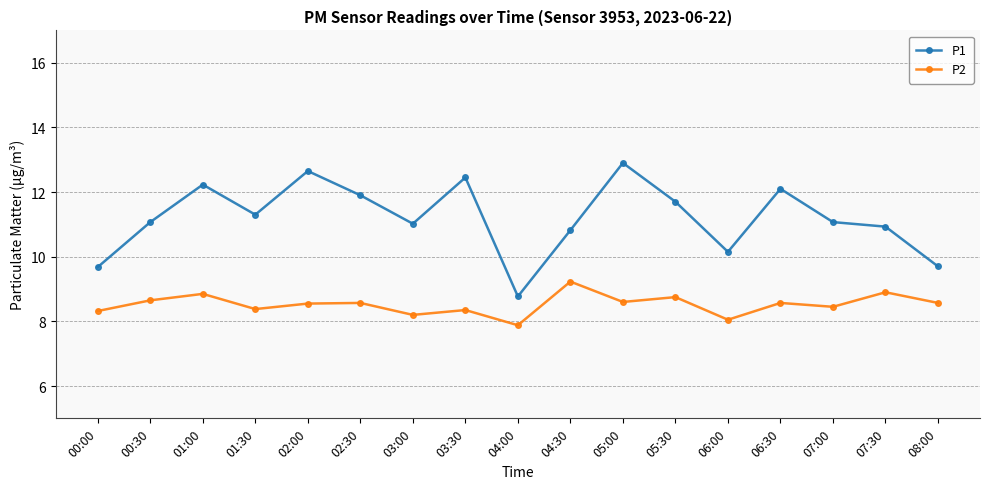

The value of P2 at 03:30 is 8.3. True or false?

True